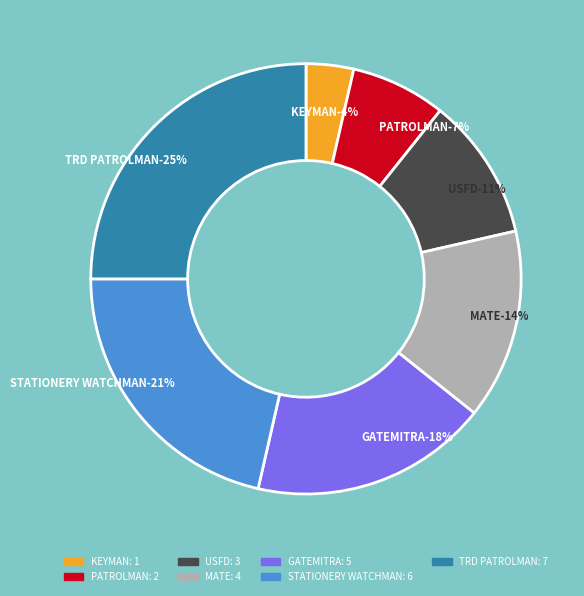

What is the largest slice in the pie chart?

TRD PATROLMAN